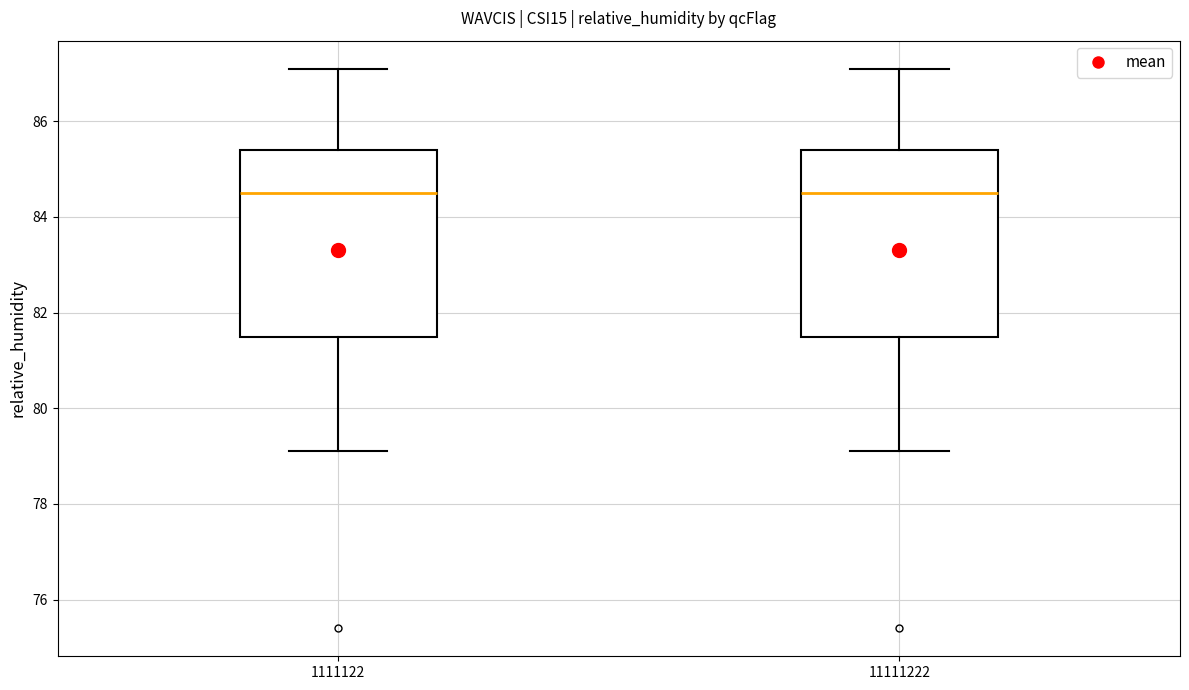

Reading left to right, read every box against the y-axis: the position of its median line, the range the box covers, and the ends of its whiskers. The values are not printed on the chart, so give them approximately, as read against the axis.

1111122: median 84.6, box 81.6 to 85.4, whiskers 79.2 to 87.2
11111222: median 84.6, box 81.6 to 85.4, whiskers 79.2 to 87.2